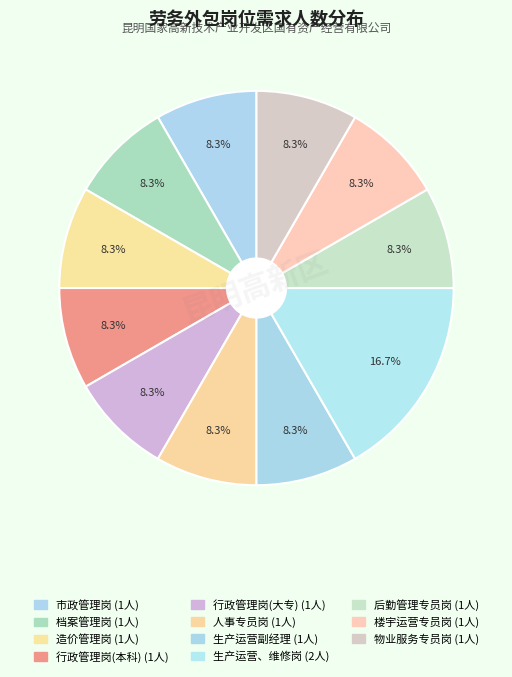

To the nearest percent, what is the combined percentage of 楼宇运营专员岗 and 档案管理岗?

17%